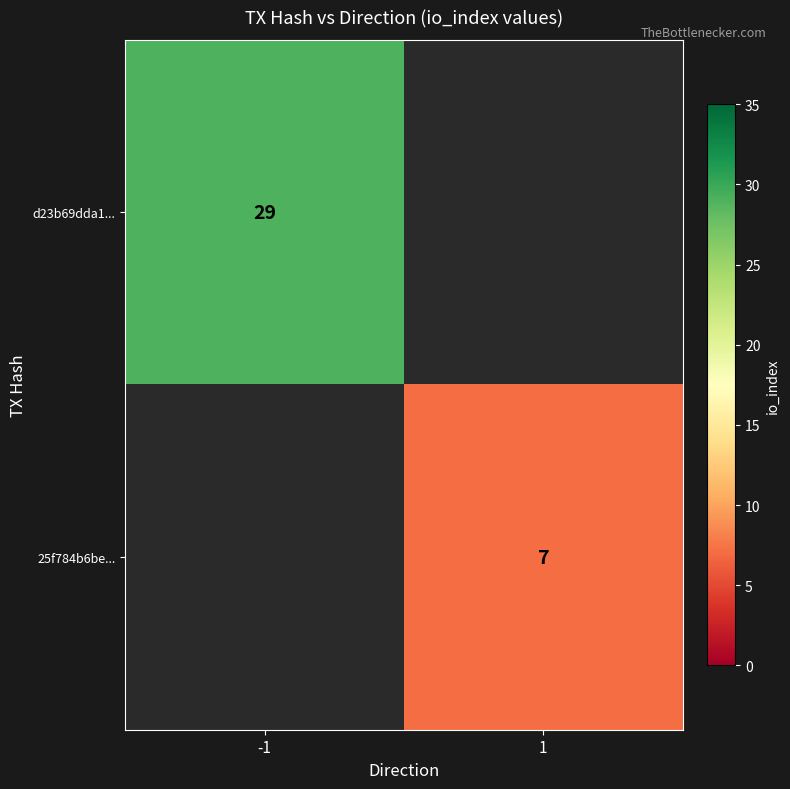

The d23b69dda1... series shows 39 at -1. True or false?

False